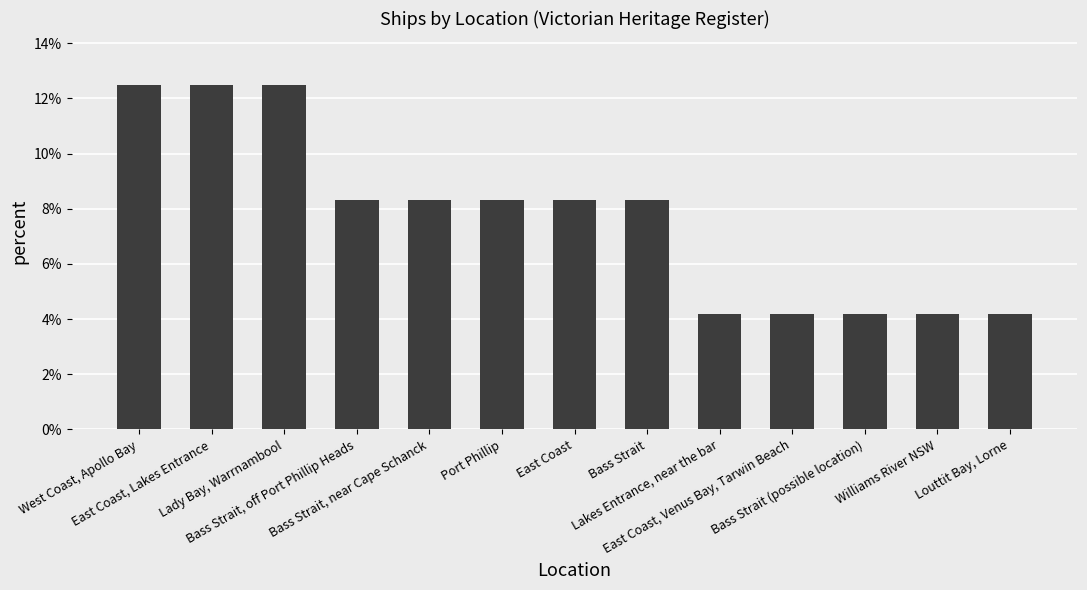

What is the smallest value displayed?

4.2